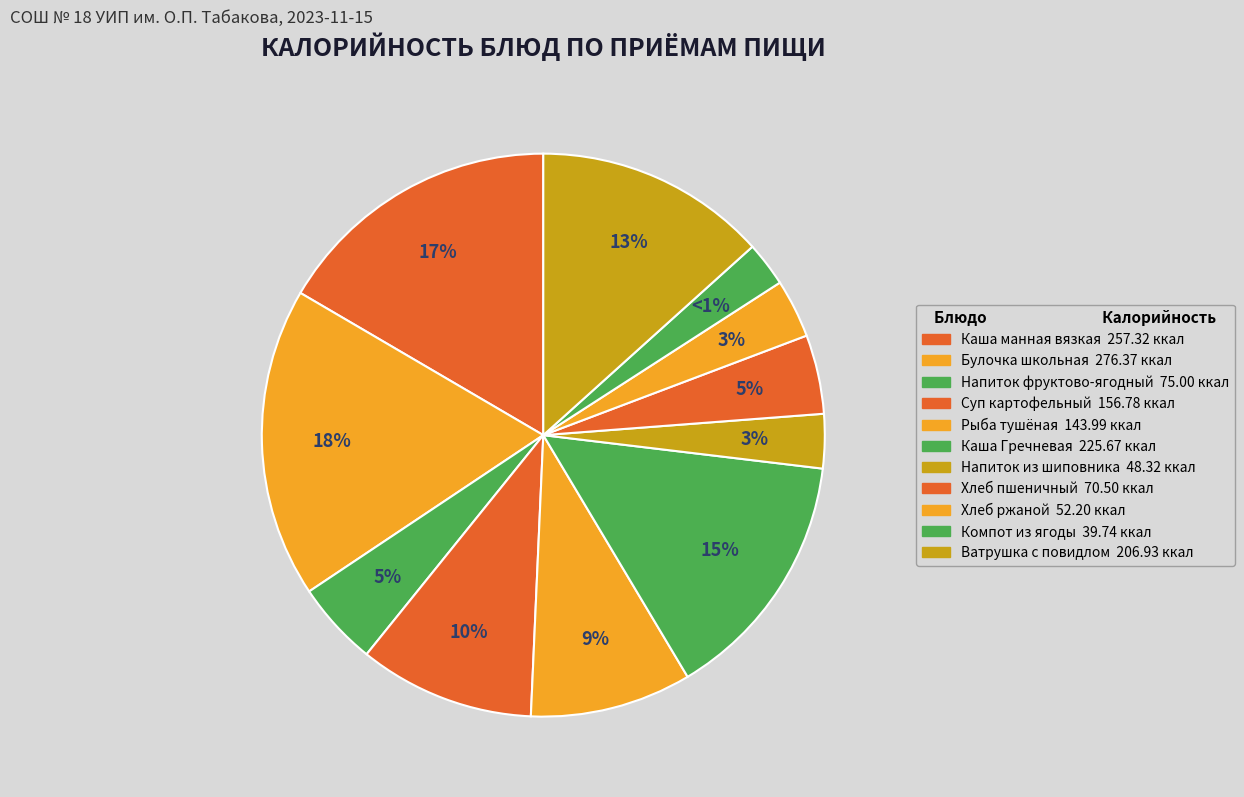

Approximately how many times larger is the value at Ватрушка с повидлом compared to Каша Гречневая рассыпчатая?

0.9